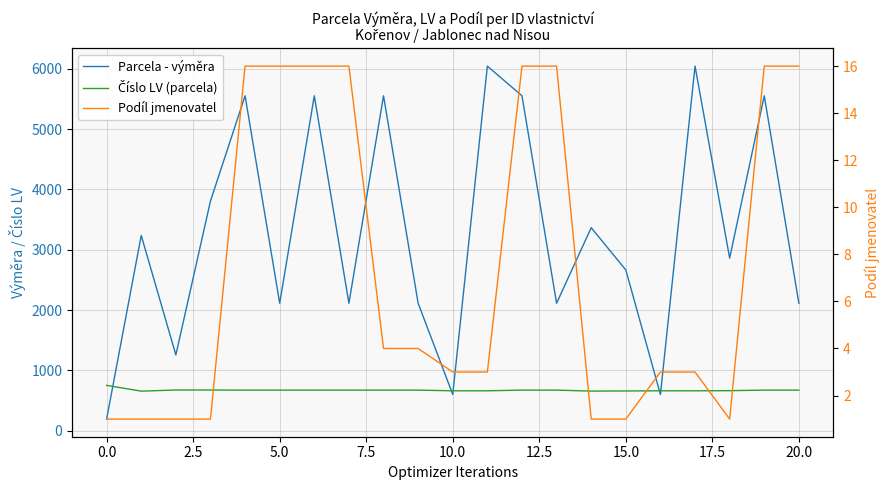

What are all the series names shown in the legend?

Parcela - výměra, Číslo LV (parcela), Podíl jmenovatel